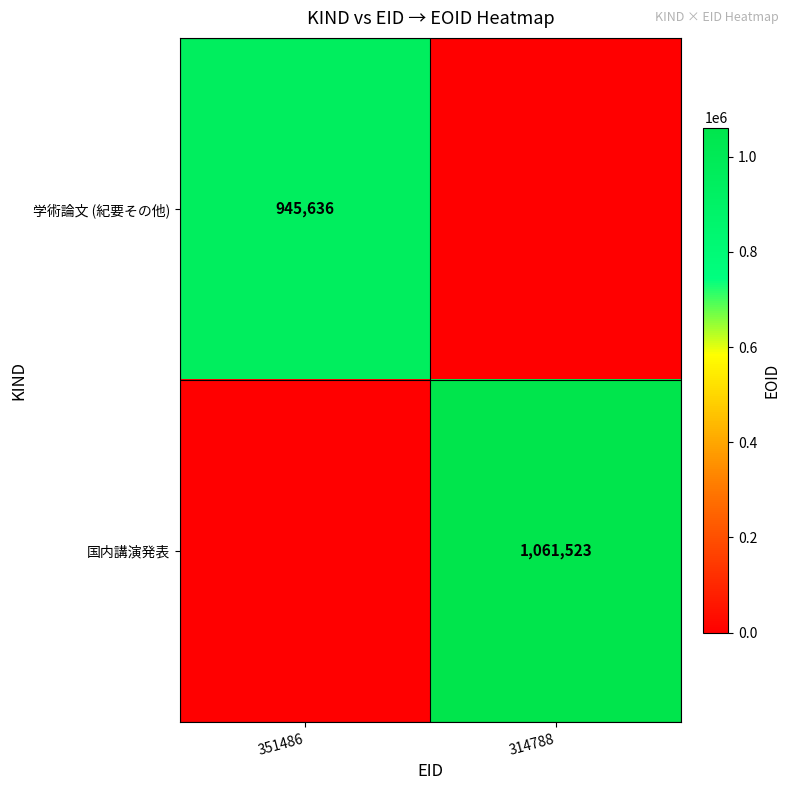

Between 314788 and 351486, which is larger?

351486